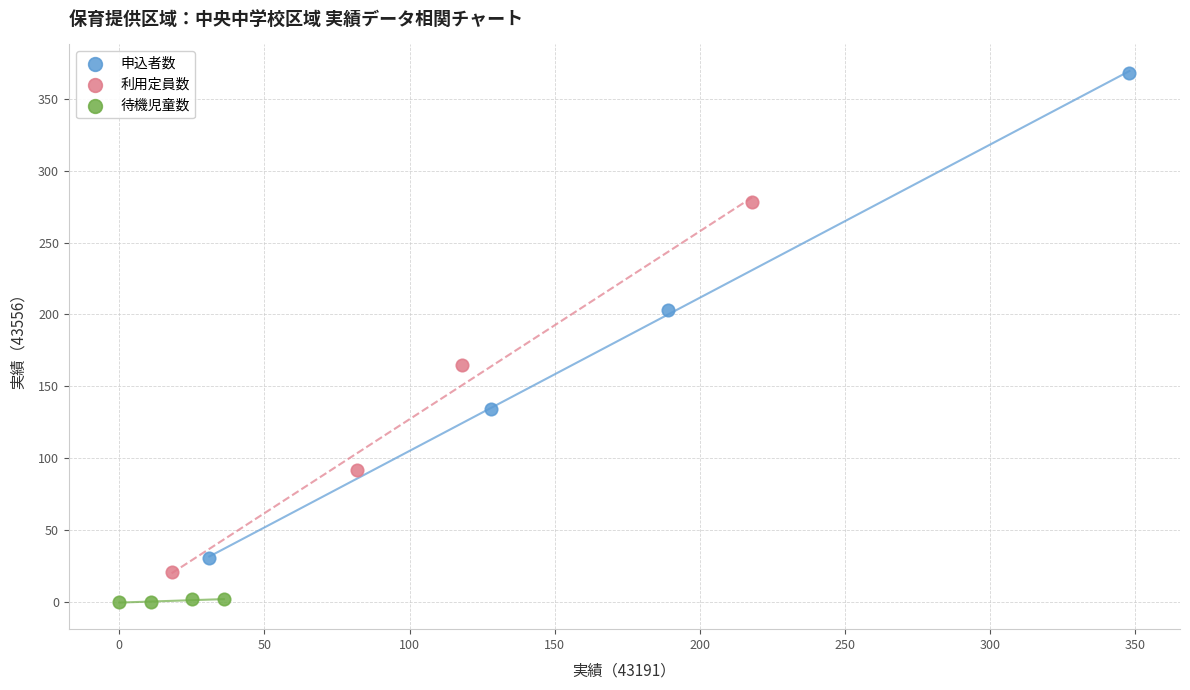

Which series reaches the maximum Y coordinate?

申込者数